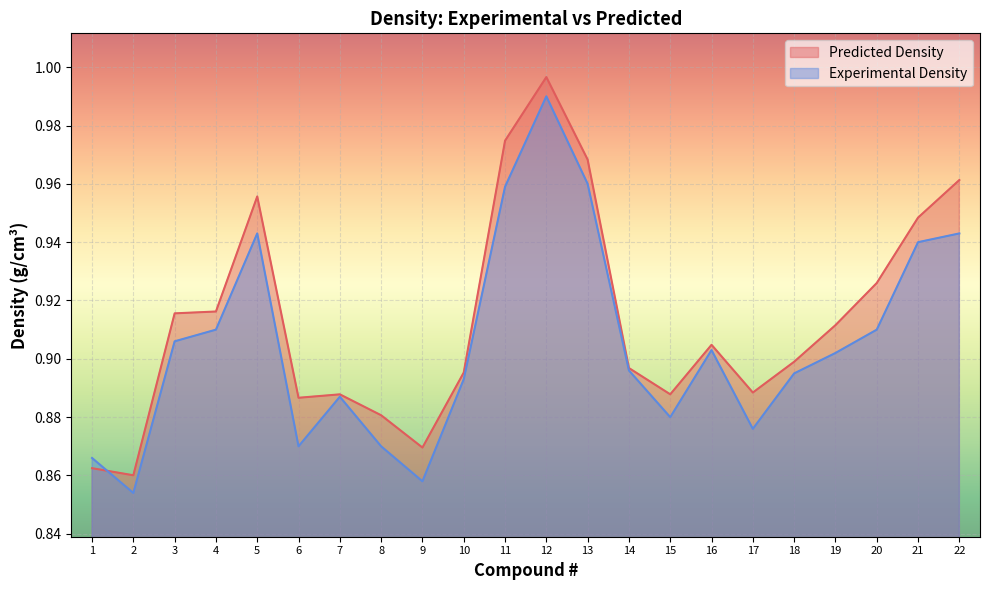

How many interior local valleys does the Experimental Density series have?

5